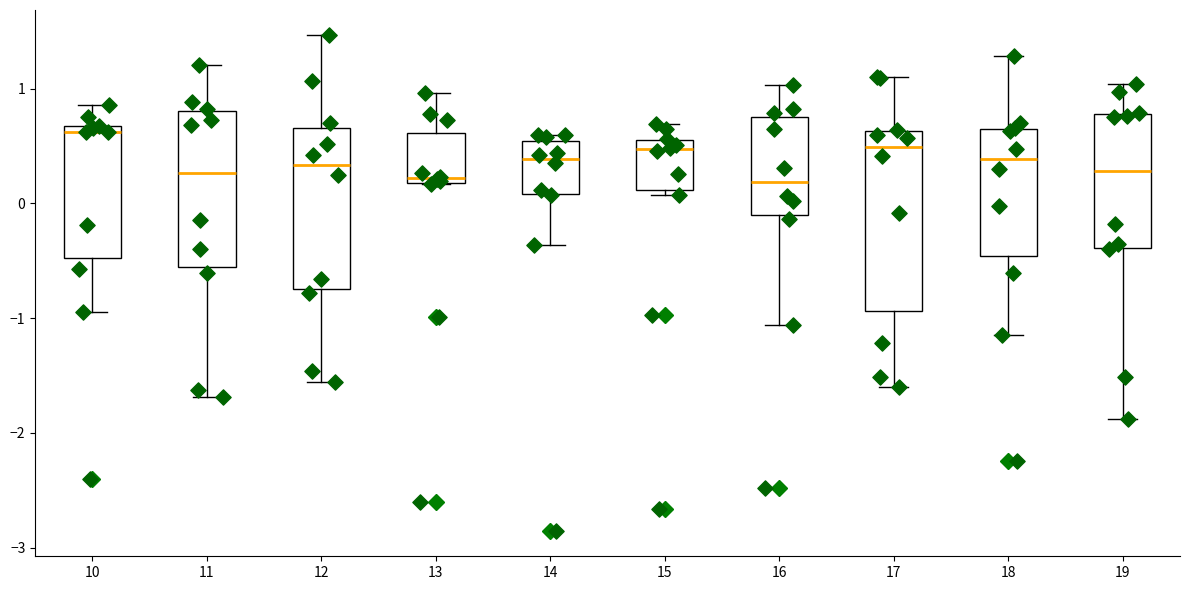

Reading left to right, read every box against the y-axis: the position of its median line, the range the box covers, and the ends of its whiskers. The values are not printed on the chart, so give them approximately, as read against the axis.

10: median 0.6, box -0.5 to 0.7, whiskers -0.9 to 0.9
11: median 0.3, box -0.6 to 0.8, whiskers -1.7 to 1.2
12: median 0.3, box -0.8 to 0.7, whiskers -1.6 to 1.5
13: median 0.2 (just above the box's lower edge), box 0.2 to 0.6, whiskers 0.2 to 1.0
14: median 0.4, box 0.1 to 0.5, whiskers -0.4 to 0.6
15: median 0.5 (just below the box's upper edge), box 0.1 to 0.5, whiskers 0.1 (just below the box's lower edge) to 0.7
16: median 0.2, box -0.1 to 0.8, whiskers -1.1 to 1.0
17: median 0.5, box -0.9 to 0.6, whiskers -1.6 to 1.1
18: median 0.4, box -0.5 to 0.7, whiskers -1.1 to 1.3
19: median 0.3, box -0.4 to 0.8, whiskers -1.9 to 1.0